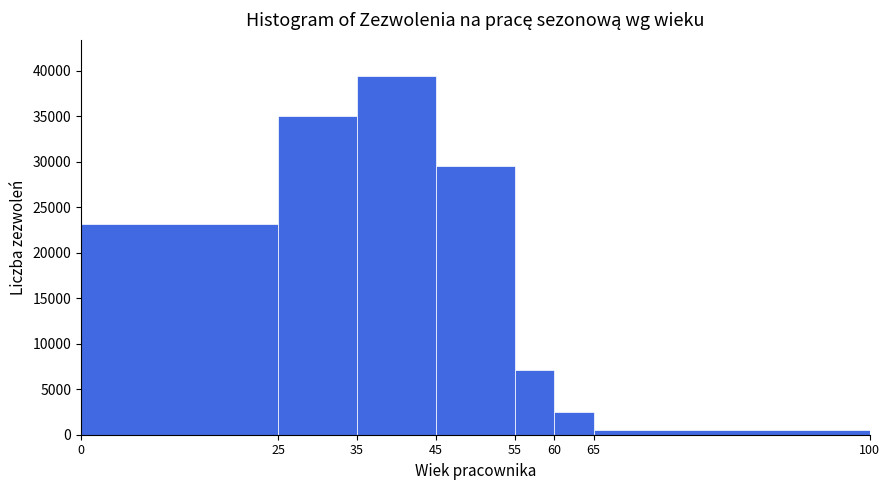

Reading left to right, transcribe this chart: for each bar, give the range it covers on the x-axis and its height. The values are not printed on the chart, so give them approximately, as read against the axis.

0 to 25: 23000
25 to 35: 35000
35 to 45: 39500
45 to 55: 29500
55 to 60: 7000
60 to 65: 2500
65 to 100: 500